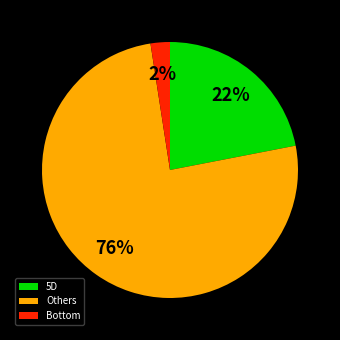

How many segments does this pie chart have?

3